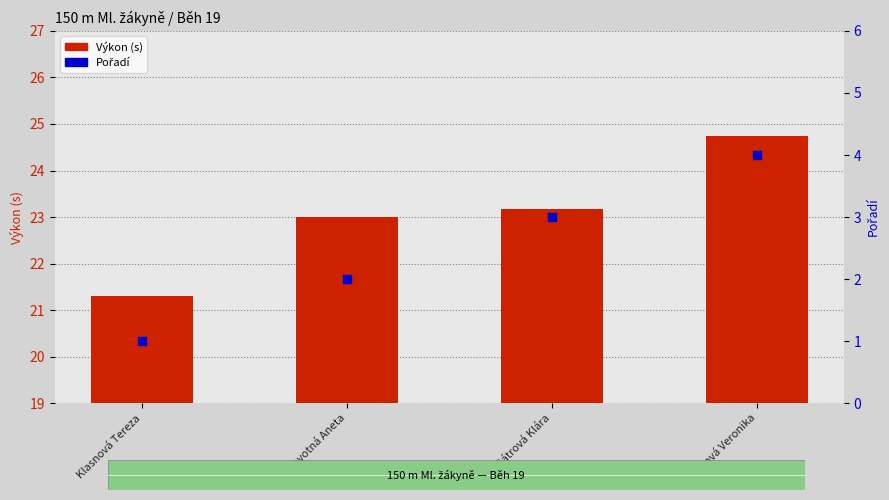

What is the total value across all series at Sátrová Klára?

26.2